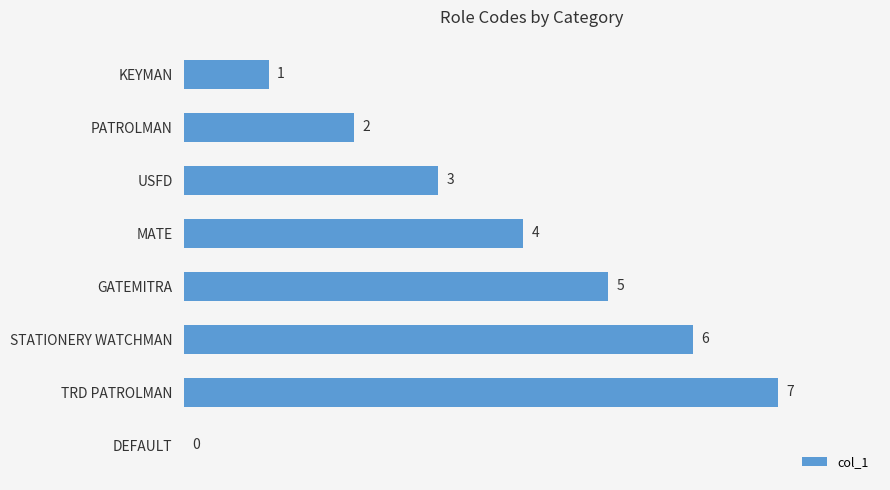

At which label is the value closest to 3?

USFD